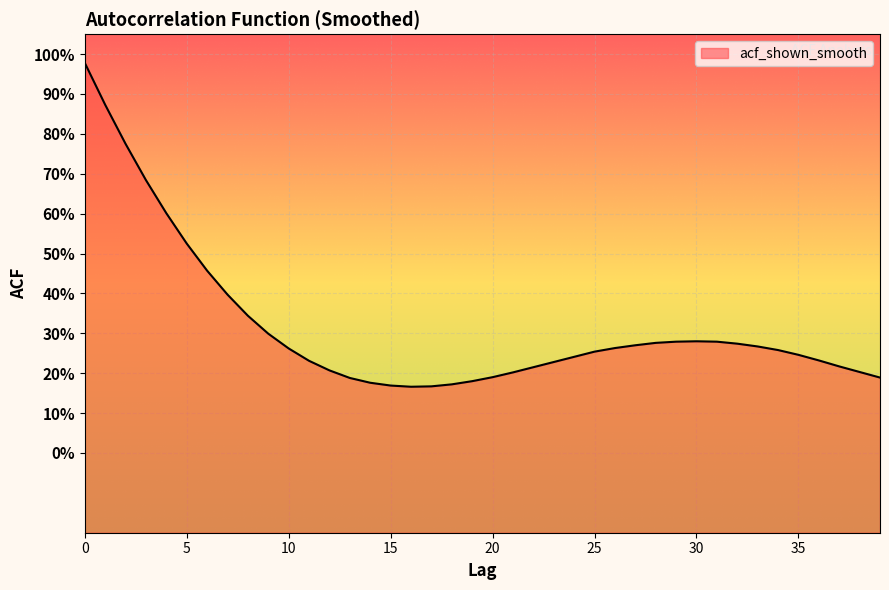

What is the sum of the values at 20 and 34?

0.4